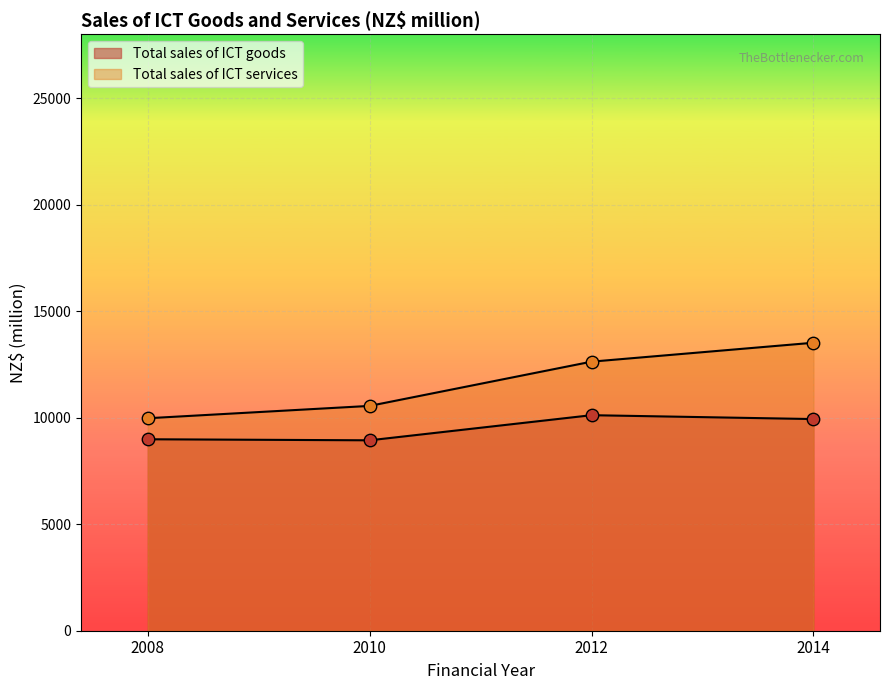

Is the value of Total sales of ICT goods at 2010 greater than the value of Total sales of ICT services at 2008?

No